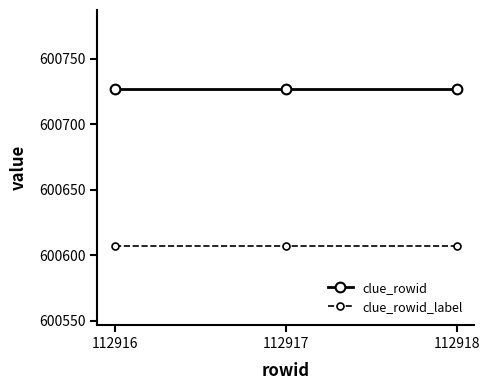

Which series has the largest total across all categories?

clue_rowid